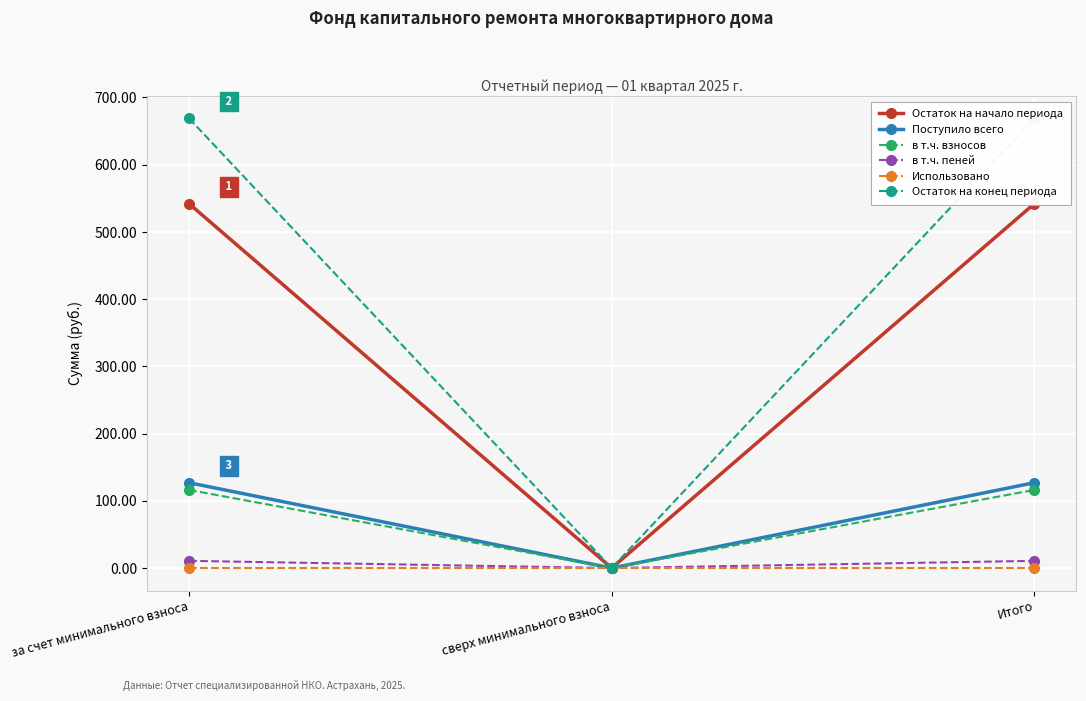

At which category is the sum across all series the highest?

за счет минимального взноса